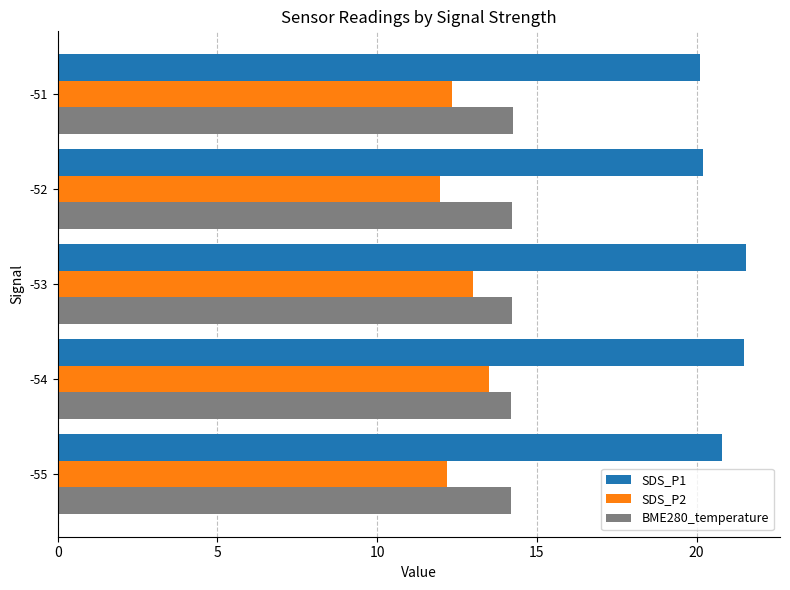

What is the spread (max minus min) of values at -53?

8.5